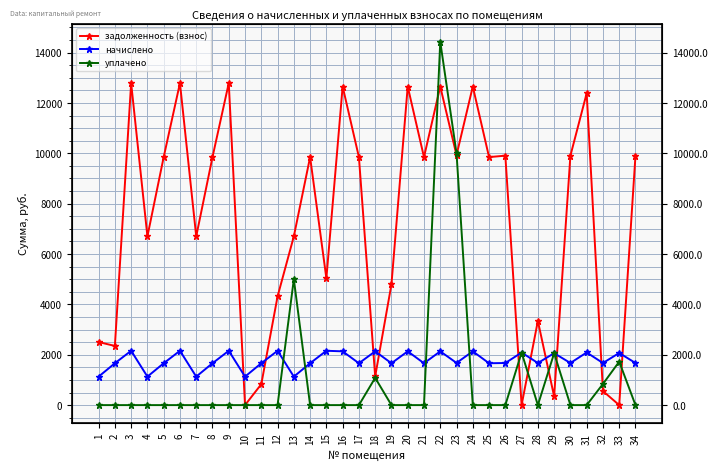

What is the value of the начислено point at the 8th from the left?

1662.1